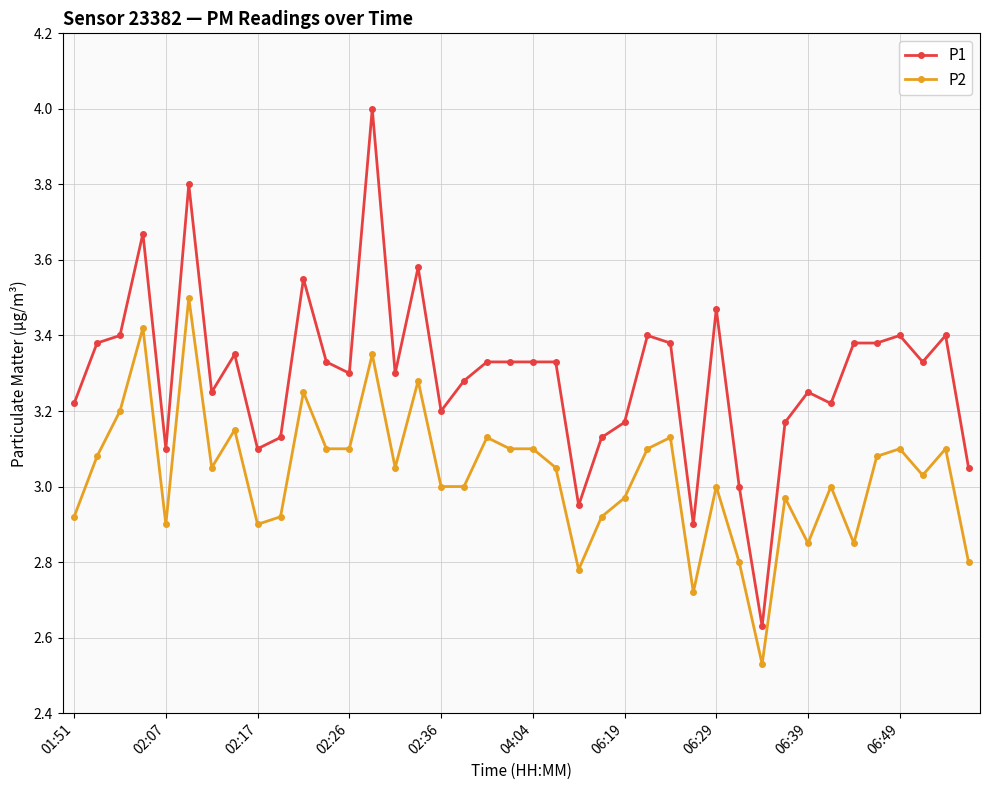

At how many categories does at least one series exceed 2?

40